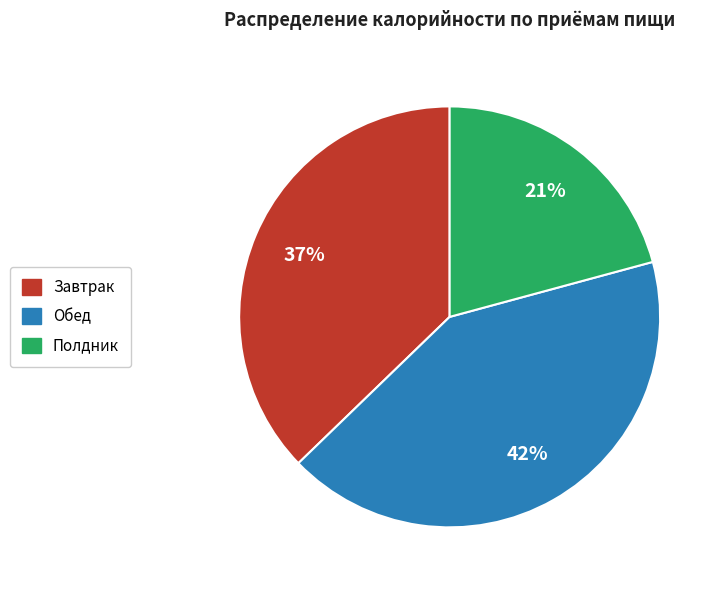

Is there a majority slice in this chart?

No